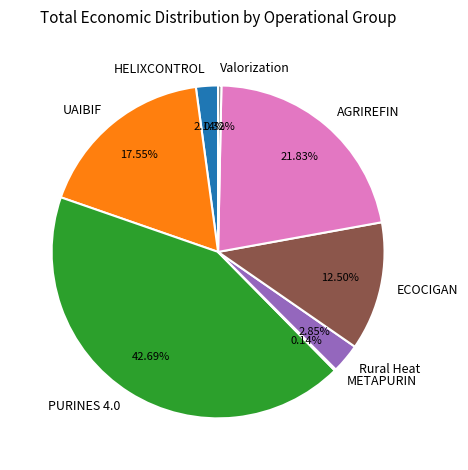

To the nearest percent, what portion does PURINES 4.0 represent?

43%